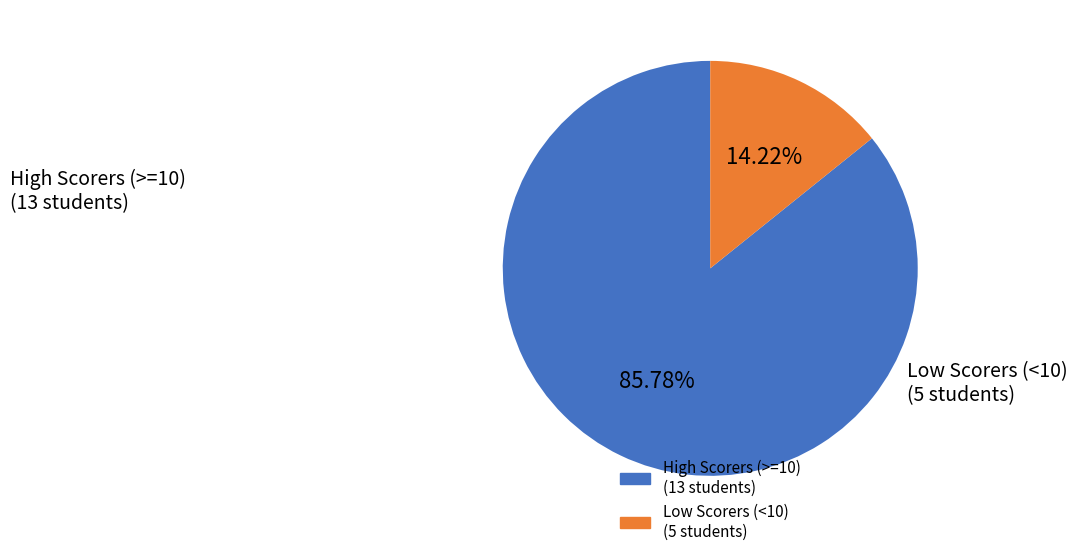

Does any single category account for the majority?

Yes